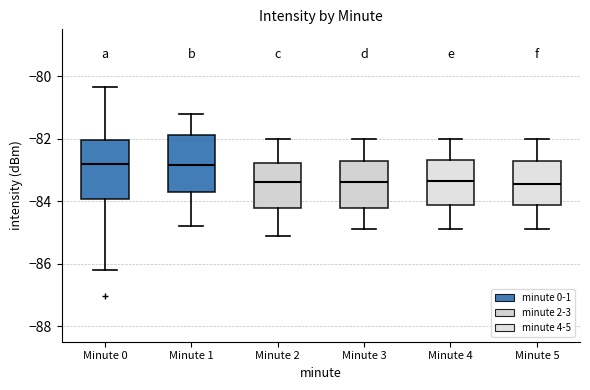

Where does the lower whisker of the box for Minute 3 end on the y-axis? The values are not printed on the chart, so give them approximately, as read against the axis.

-84.8